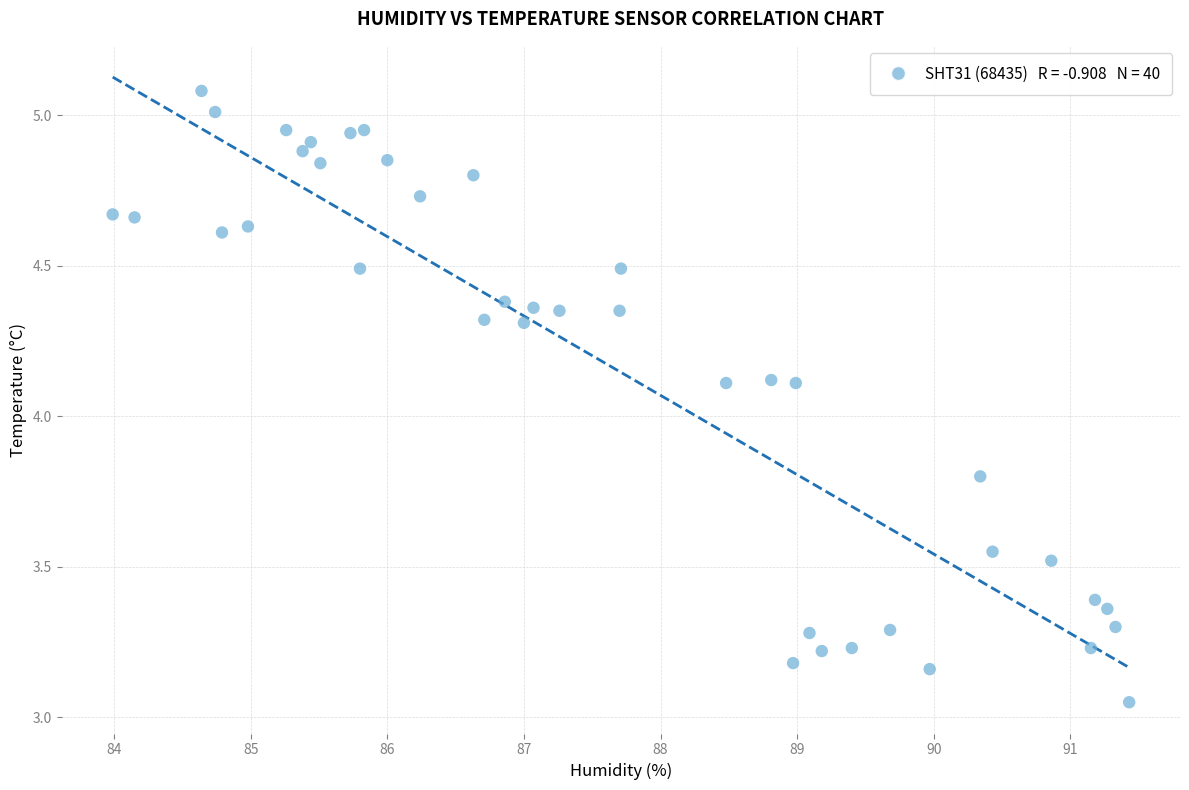

What is the range of X values (max minus min)?

7.4